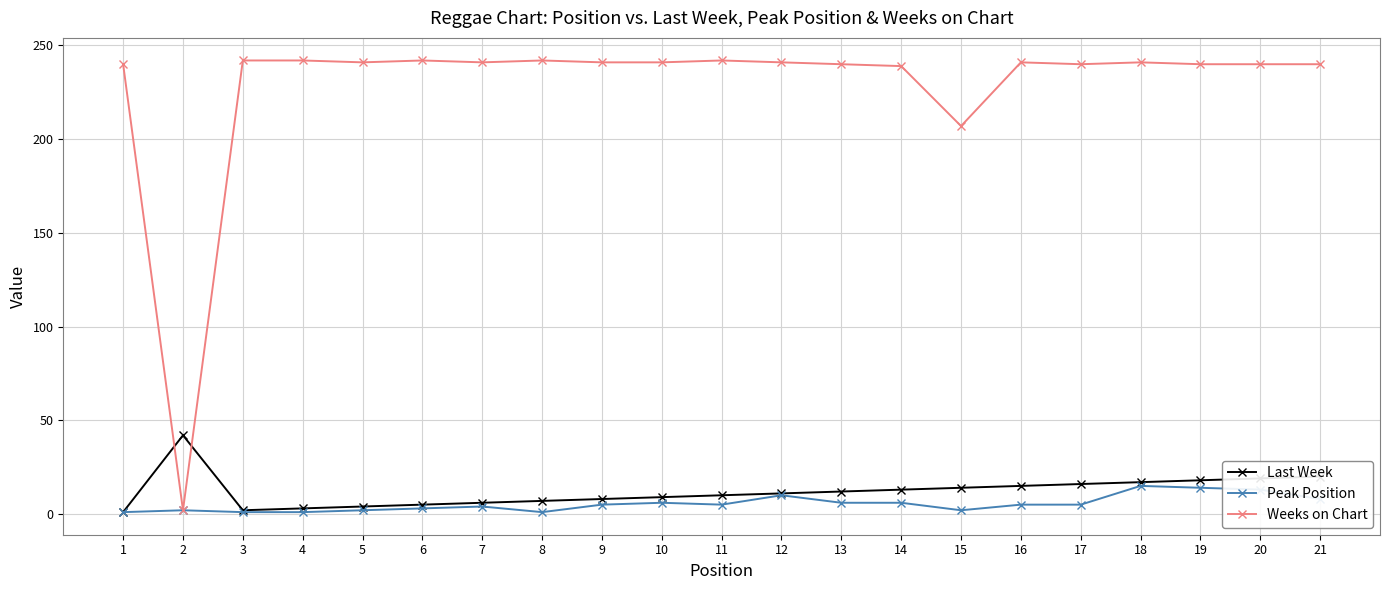

What are all the series names shown in the legend?

Last Week, Peak Position, Weeks on Chart